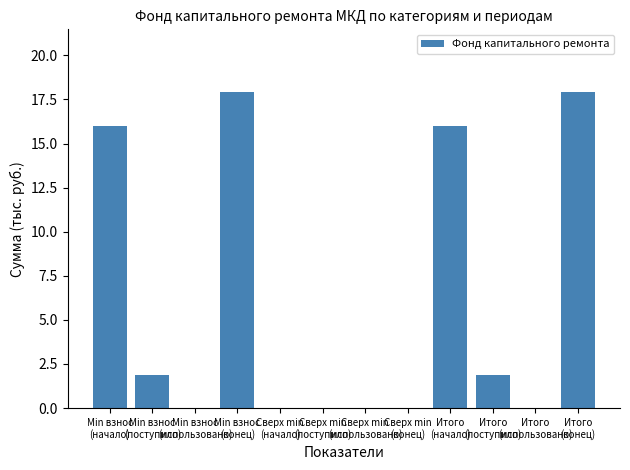

At which label does the data first exceed 1?

Min взнос
(начало)